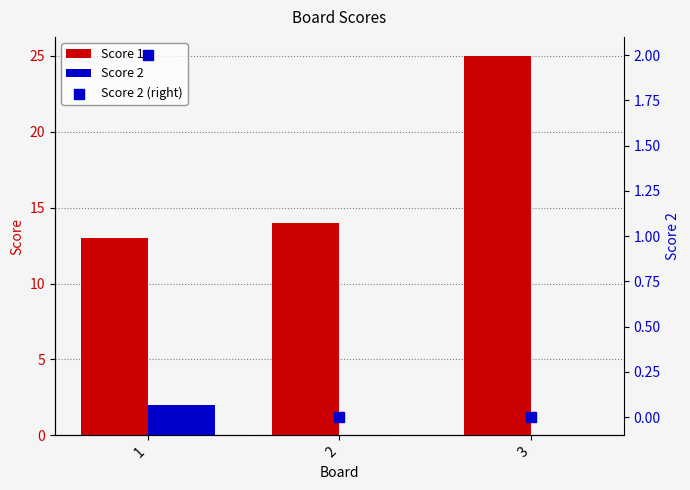

Which series contains the highest Y value?

Score 1